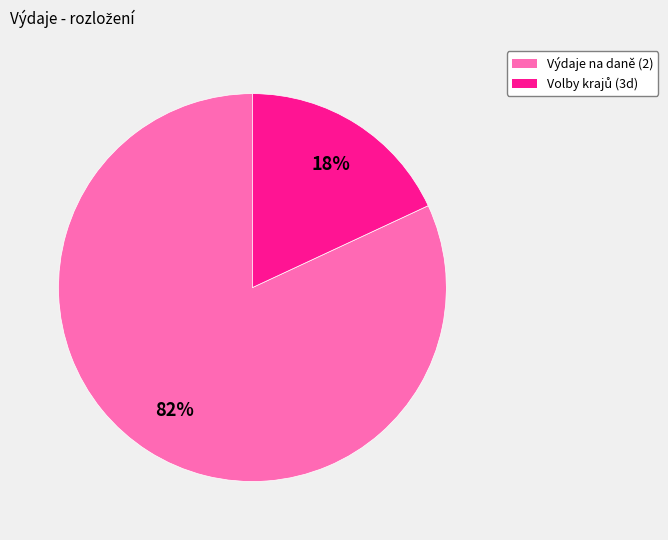

Is there a majority slice in this chart?

Yes